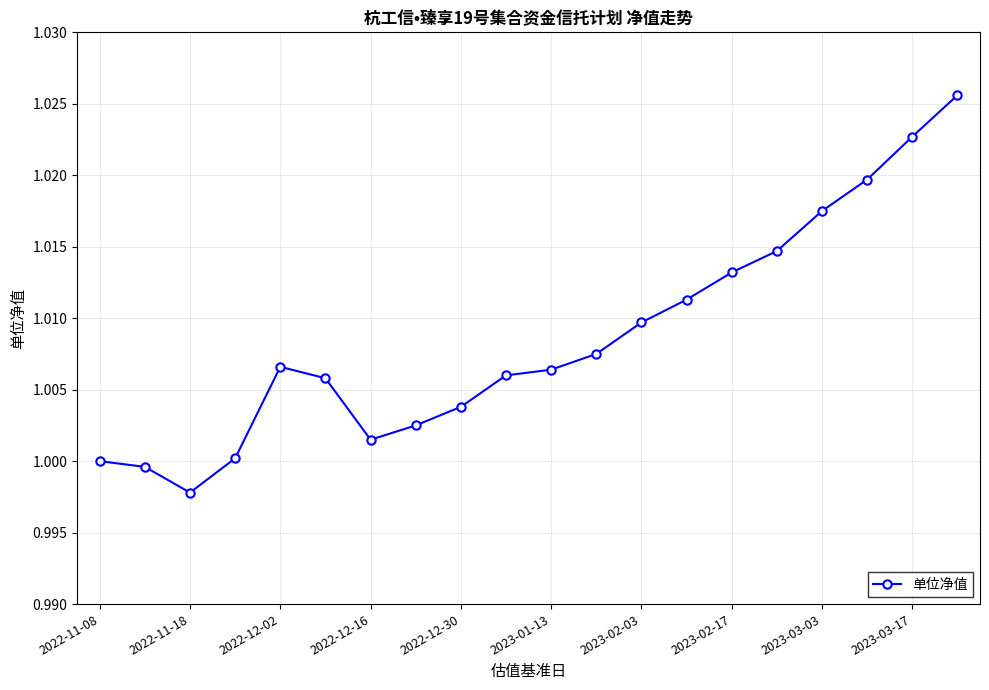

True or false: the data has more than 2 interior local peaks.

False